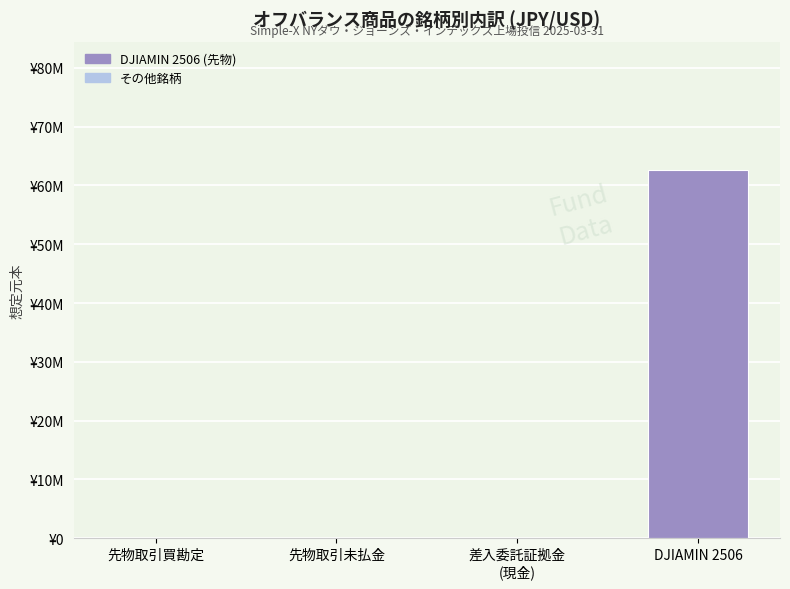

What is the average value?

15643904